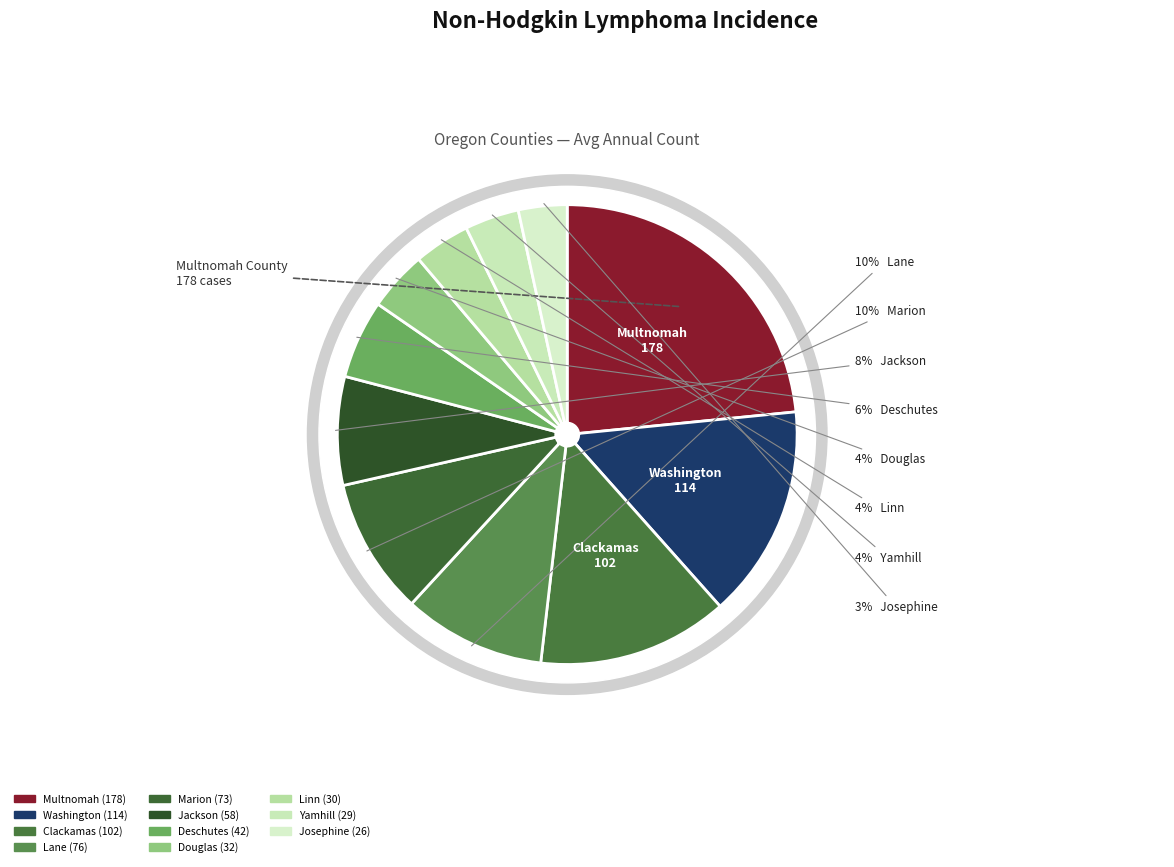

Which has a higher value, Marion County or Clackamas County?

Clackamas County